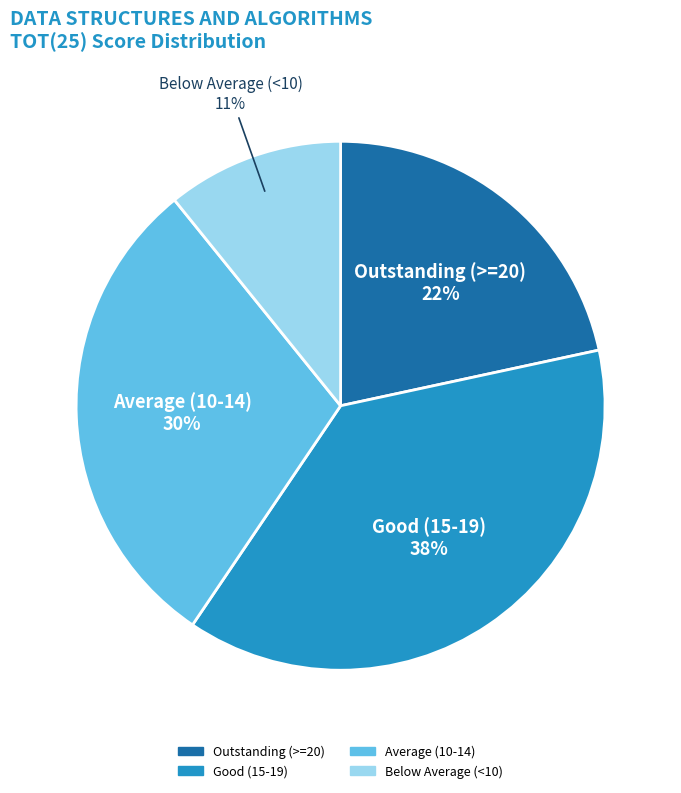

To the nearest percent, what is the difference between the largest and smallest slice percentages?

27%